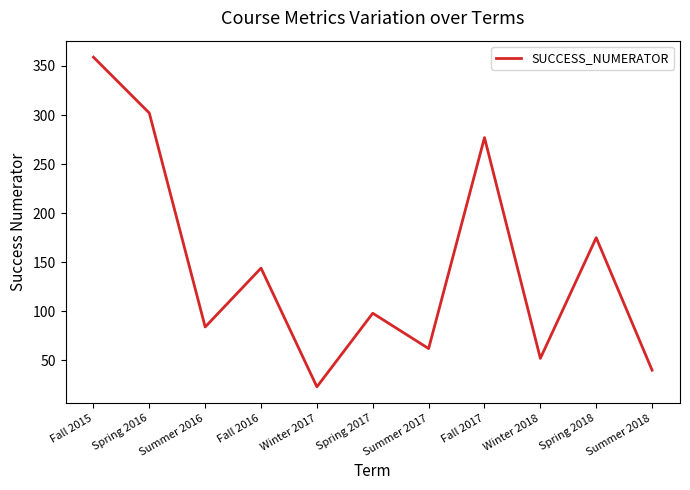

Rank the categories by value from highest to lowest.

Fall 2015, Spring 2016, Fall 2017, Spring 2018, Fall 2016, Spring 2017, Summer 2016, Summer 2017, Winter 2018, Summer 2018, Winter 2017